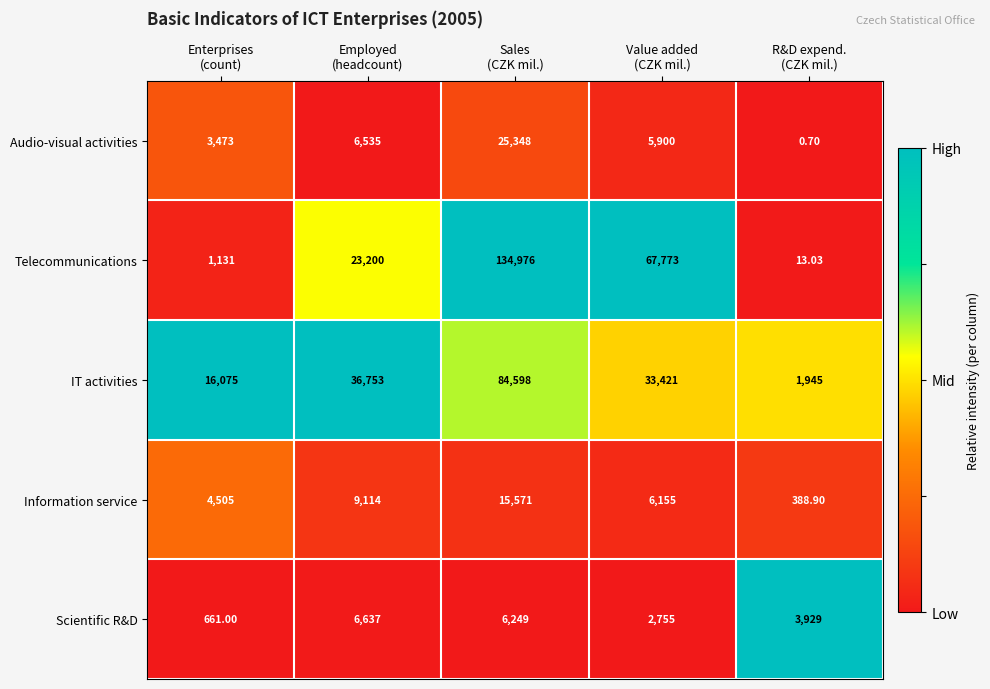

What is the total value across all series at Employed
(headcount)?

82239.0